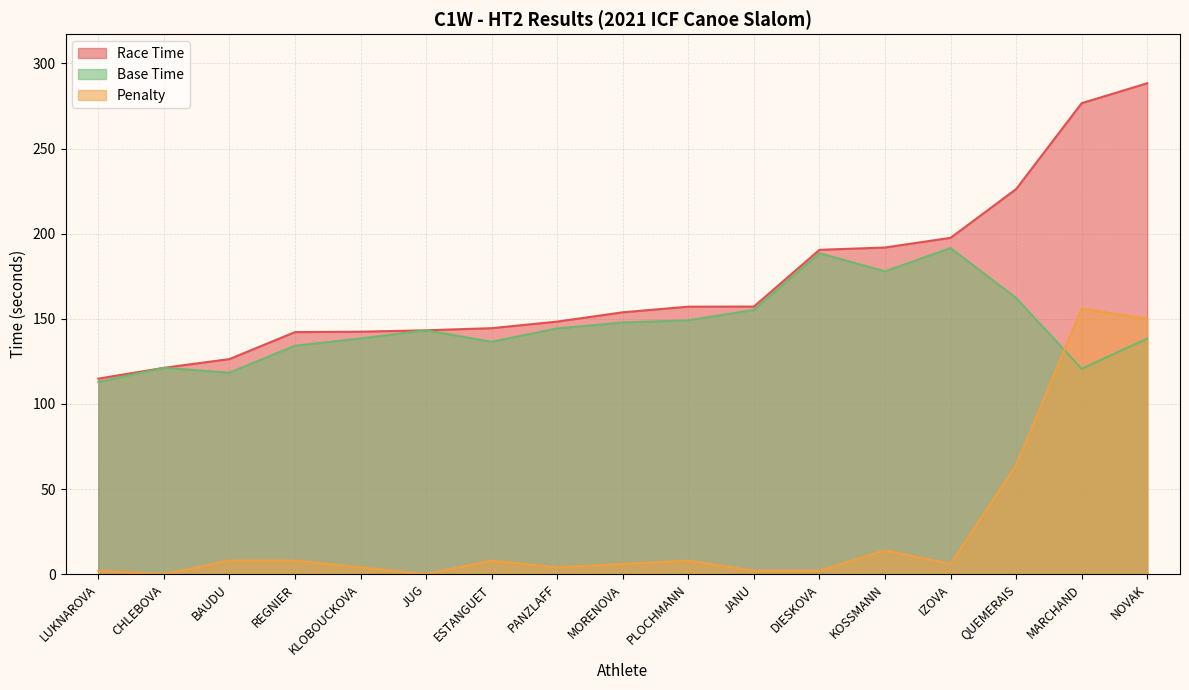

Where does the Penalty series first go above 6?

BAUDU